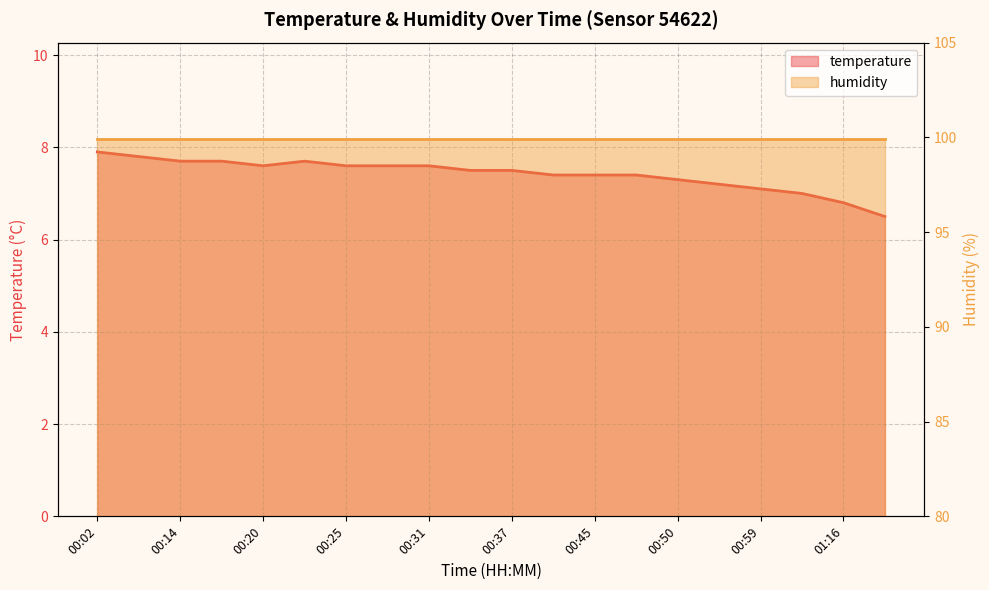

Reading left to right, list all the values displayed in this chart.

00:02=7.9	00:08=7.8	00:14=7.7	00:17=7.7	00:20=7.6	00:22=7.7	00:25=7.6	00:28=7.6	00:31=7.6	00:34=7.5	00:37=7.5	00:39=7.4	00:45=7.4	00:48=7.4	00:50=7.3	00:56=7.2	00:59=7.1	01:08=7.0	01:16=6.8	01:28=6.5